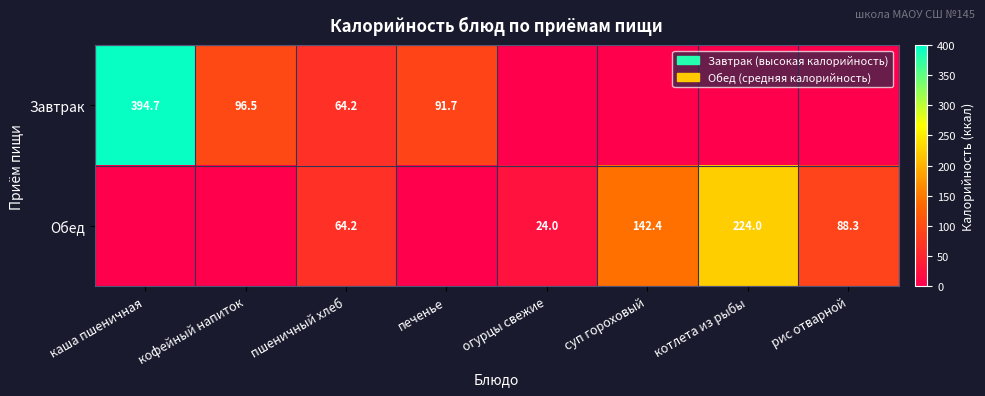

The value of Завтрак at кофейный напиток is 45.9. True or false?

False